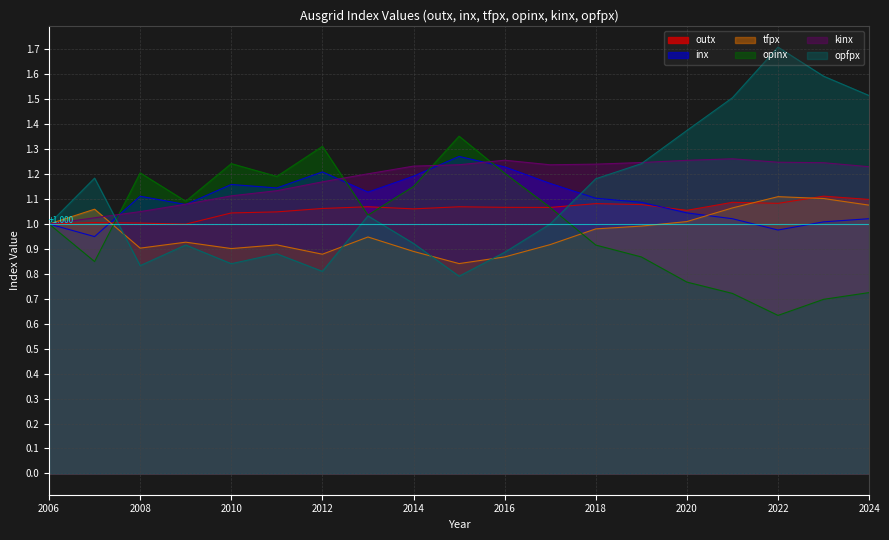

What is the difference between the highest and lowest values at 2019?

0.4